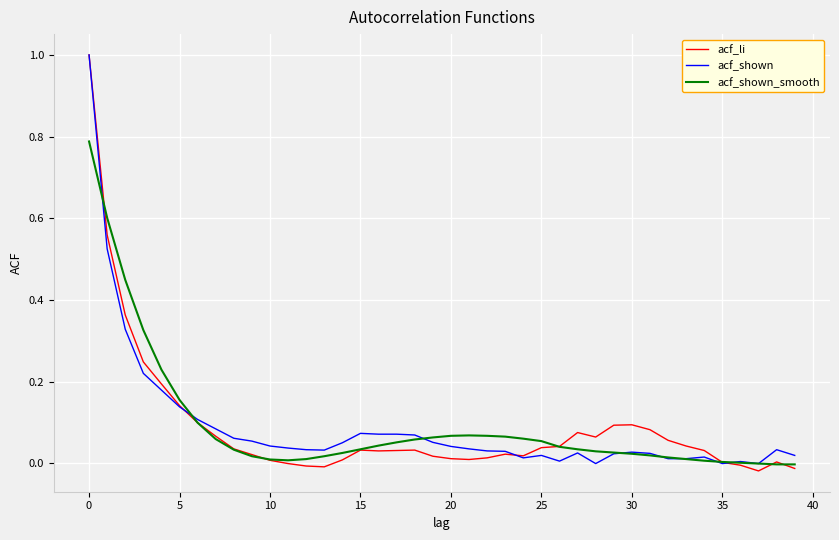

What is the highest value of the acf_shown series?

1.0